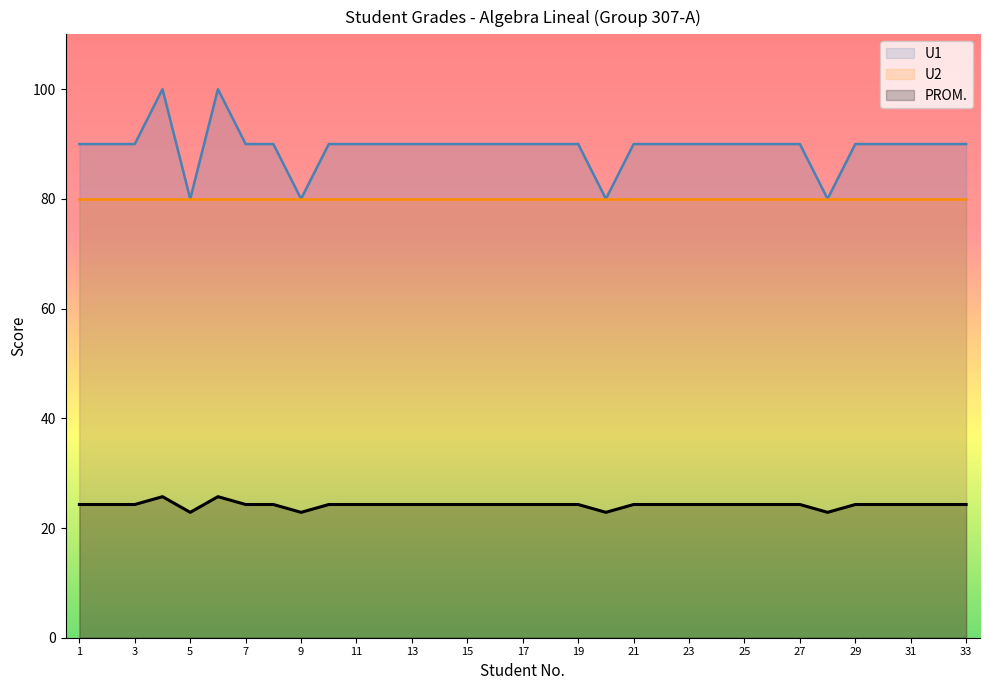

What is the difference between the U1 values at 5 and 22?

1.4